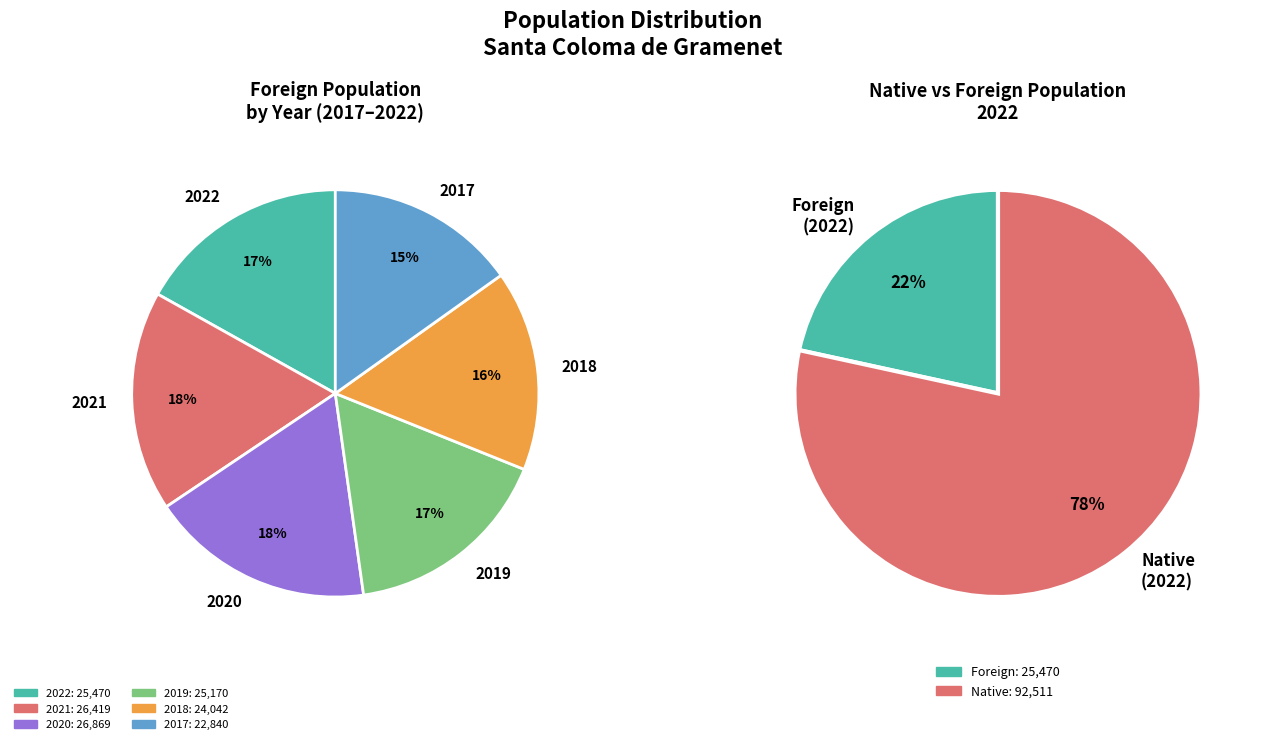

Is there any slice that represents more than half of the pie?

No